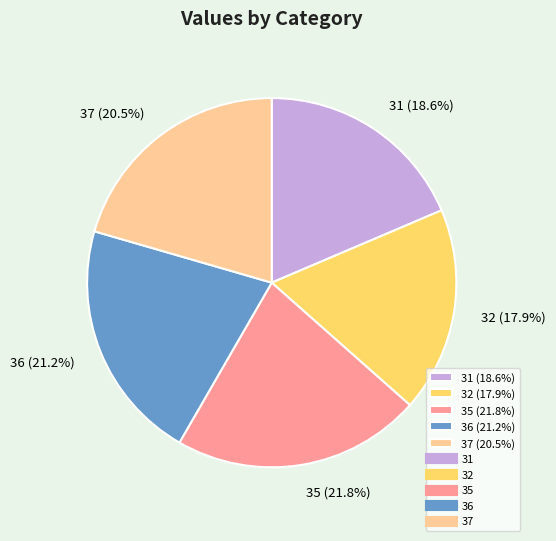

Which has a higher value, 31 (18.6%) or 32 (17.9%)?

31 (18.6%)